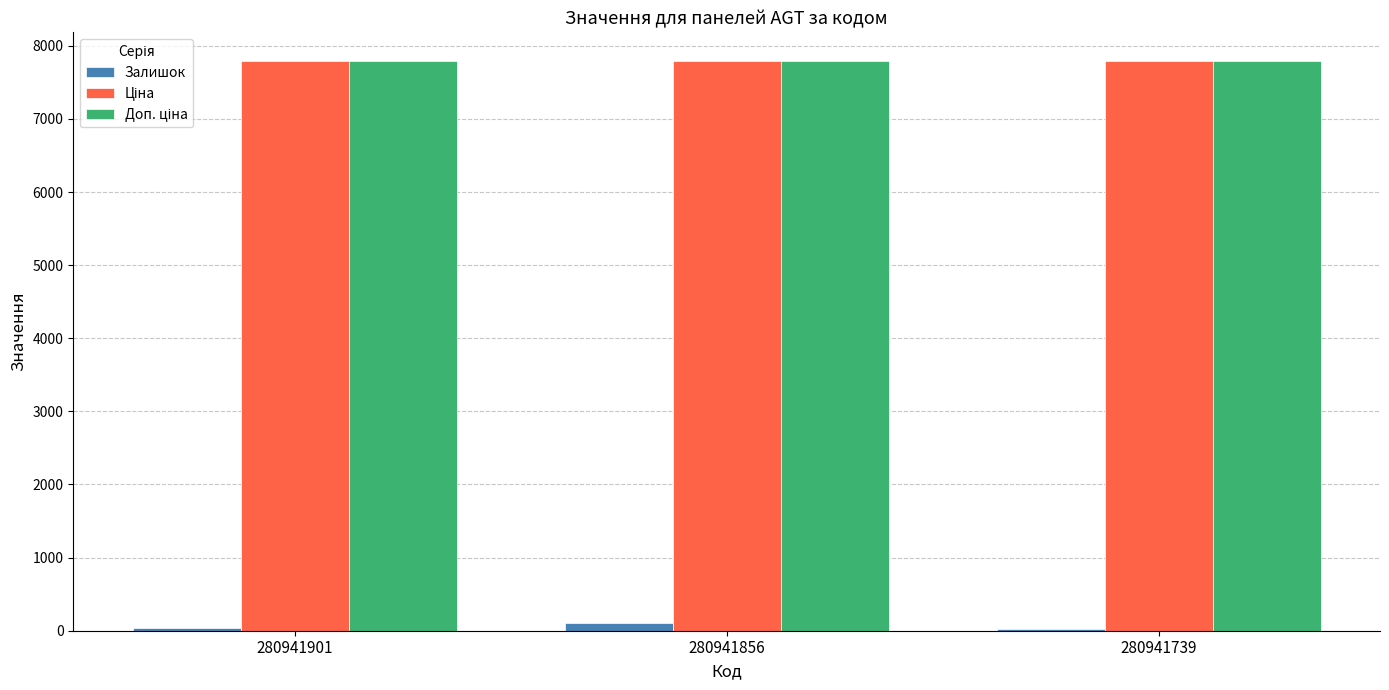

The Залишок series shows 102.0 at 280941856. True or false?

True